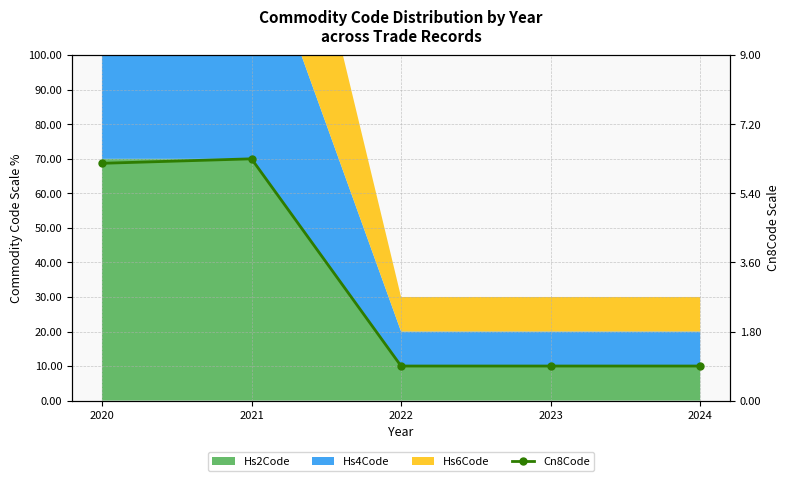

Rank the categories by value from lowest to highest.

2022, 2023, 2024, 2020, 2021